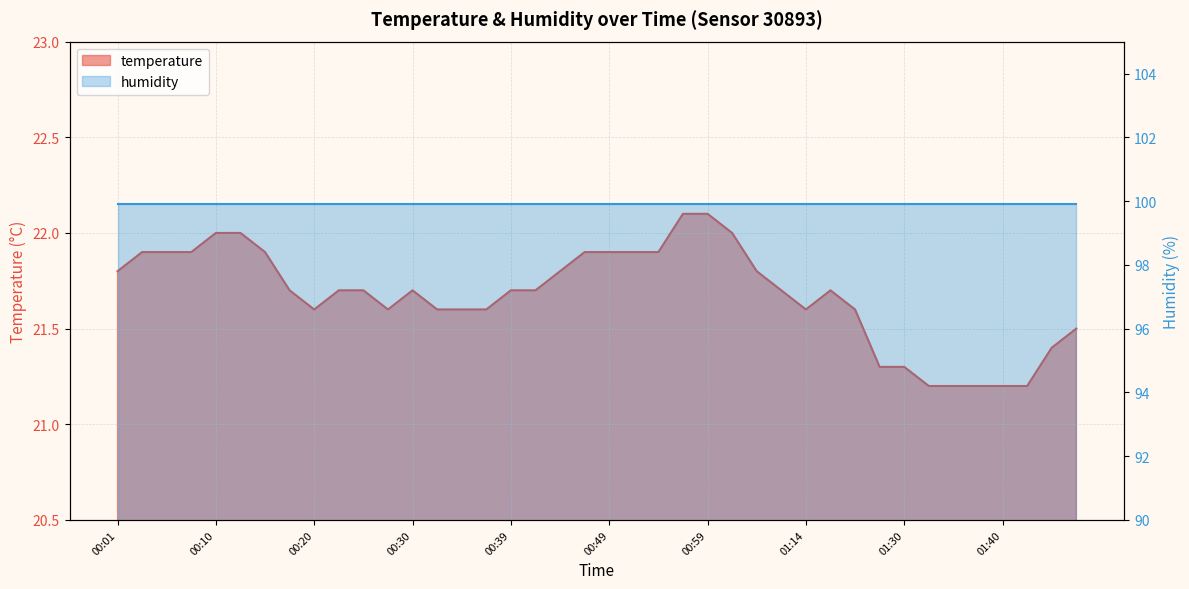

True or false: the data shows 21.7 at 00:30.

True